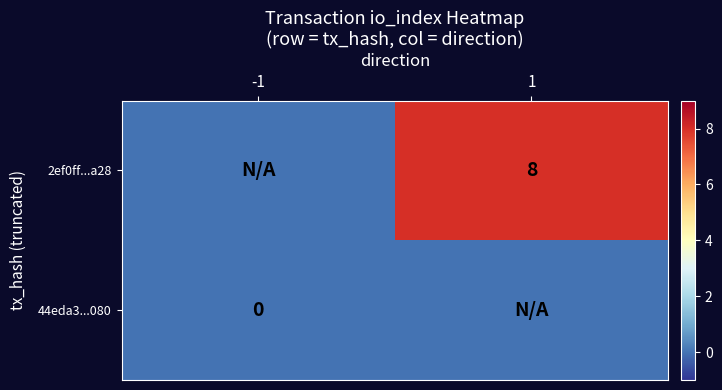

The 2ef0ff...a28 series shows 8 at 1. True or false?

True